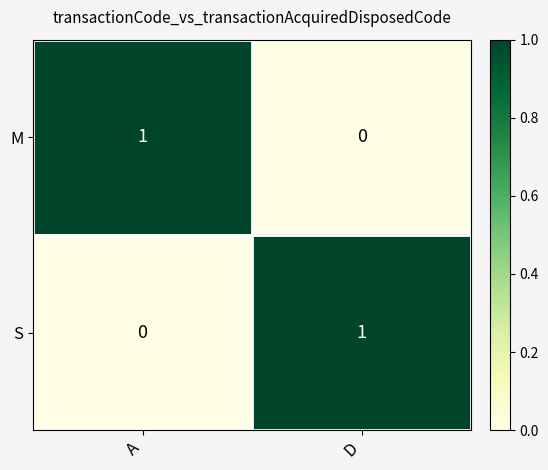

Reading right to left, list all the values displayed in this chart.

M: 0	1
S: 1	0